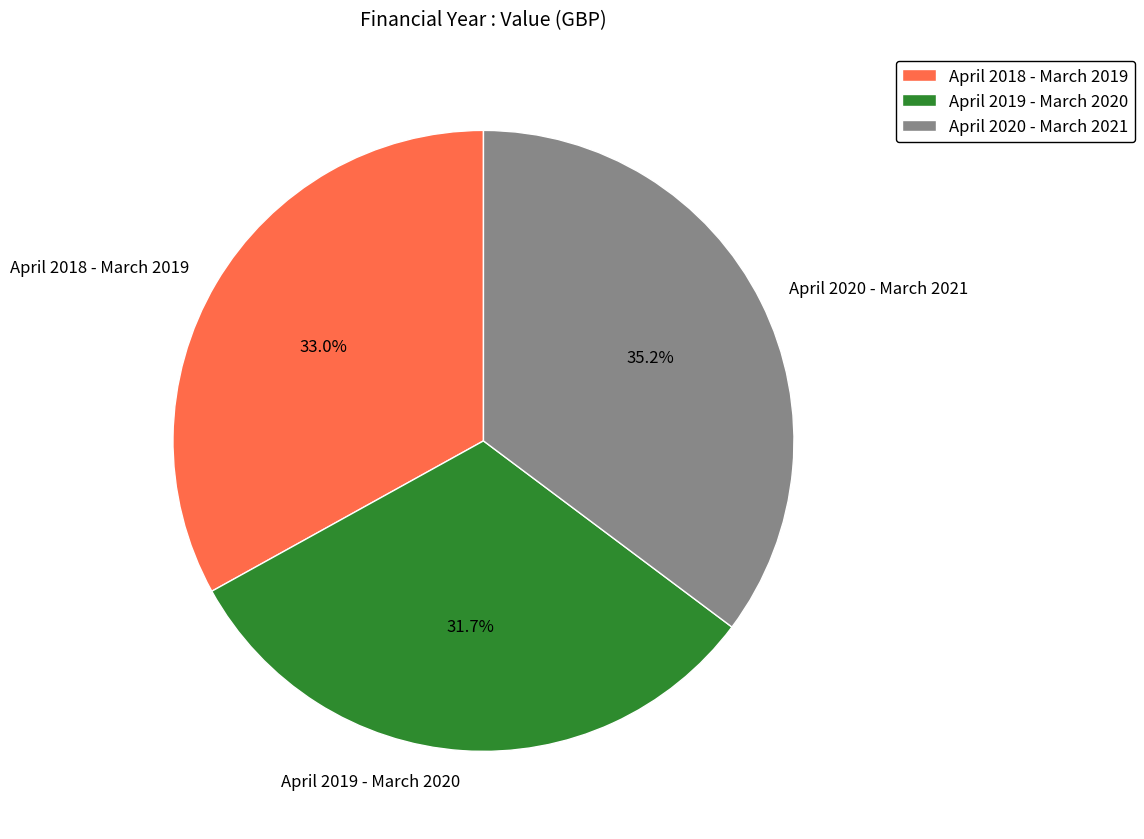

To the nearest percent, what is the average slice percentage?

33%